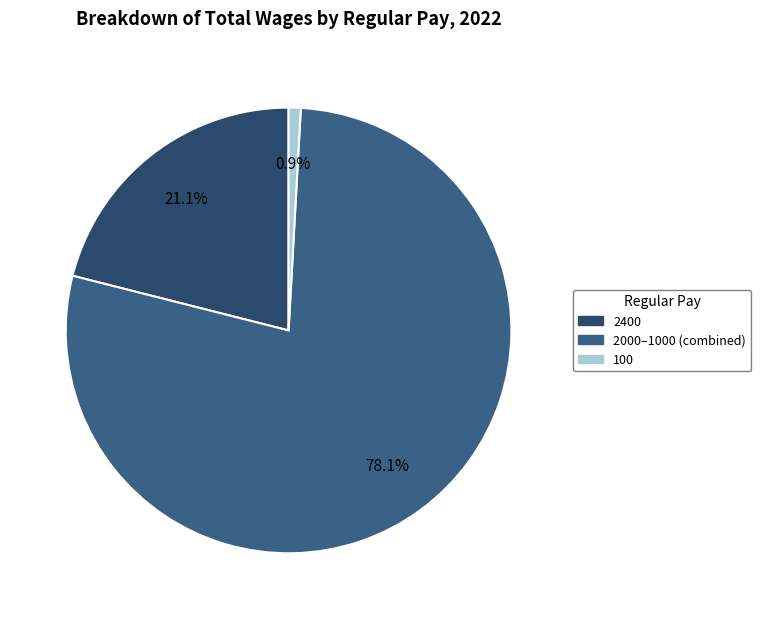

Is there any slice that represents more than half of the pie?

Yes